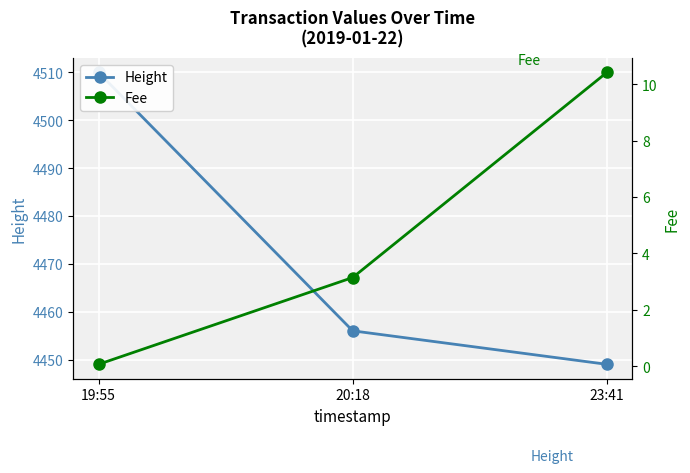

Rank the series by their maximum value, from lowest to highest.

Fee, Height